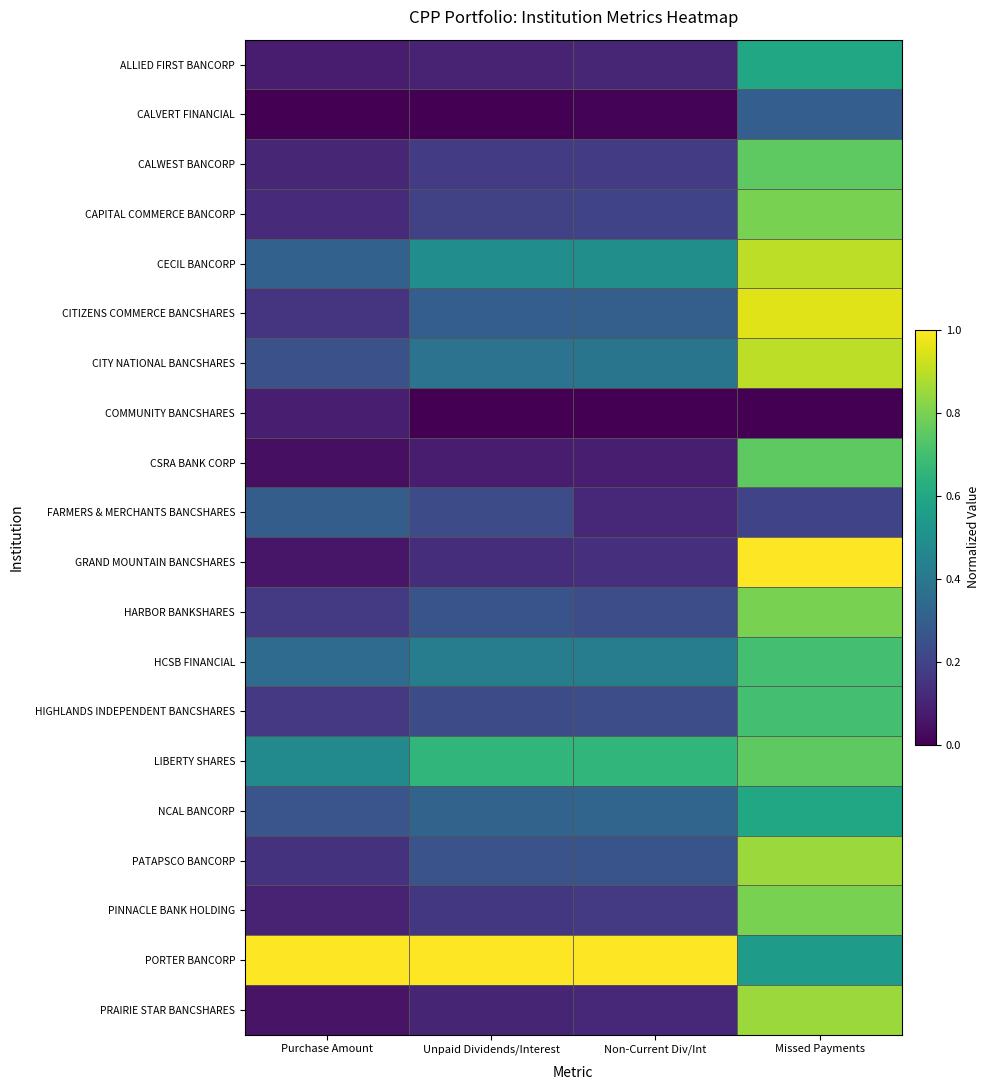

Reading left to right, transcribe all the data shown in this chart.

ALLIED FIRST BANCORP: Purchase Amount=0.1	Unpaid Dividends/Interest=0.1	Non-Current Div/Int=0.1	Missed Payments=0.6
CALVERT FINANCIAL: Purchase Amount=0.0	Unpaid Dividends/Interest=0.0	Non-Current Div/Int=0.0	Missed Payments=0.3
CALWEST BANCORP: Purchase Amount=0.1	Unpaid Dividends/Interest=0.2	Non-Current Div/Int=0.2	Missed Payments=0.8
CAPITAL COMMERCE BANCORP: Purchase Amount=0.1	Unpaid Dividends/Interest=0.2	Non-Current Div/Int=0.2	Missed Payments=0.8
CECIL BANCORP: Purchase Amount=0.3	Unpaid Dividends/Interest=0.5	Non-Current Div/Int=0.5	Missed Payments=0.9
CITIZENS COMMERCE BANCSHARES: Purchase Amount=0.2	Unpaid Dividends/Interest=0.3	Non-Current Div/Int=0.3	Missed Payments=0.9
CITY NATIONAL BANCSHARES: Purchase Amount=0.2	Unpaid Dividends/Interest=0.4	Non-Current Div/Int=0.4	Missed Payments=0.9
COMMUNITY BANCSHARES: Purchase Amount=0.1	Unpaid Dividends/Interest=0.0	Non-Current Div/Int=0.0	Missed Payments=0.0
CSRA BANK CORP: Purchase Amount=0.0	Unpaid Dividends/Interest=0.1	Non-Current Div/Int=0.1	Missed Payments=0.8
FARMERS & MERCHANTS BANCSHARES: Purchase Amount=0.3	Unpaid Dividends/Interest=0.2	Non-Current Div/Int=0.1	Missed Payments=0.2
GRAND MOUNTAIN BANCSHARES: Purchase Amount=0.1	Unpaid Dividends/Interest=0.1	Non-Current Div/Int=0.1	Missed Payments=1.0
HARBOR BANKSHARES: Purchase Amount=0.2	Unpaid Dividends/Interest=0.3	Non-Current Div/Int=0.2	Missed Payments=0.8
HCSB FINANCIAL: Purchase Amount=0.3	Unpaid Dividends/Interest=0.4	Non-Current Div/Int=0.4	Missed Payments=0.7
HIGHLANDS INDEPENDENT BANCSHARES: Purchase Amount=0.2	Unpaid Dividends/Interest=0.2	Non-Current Div/Int=0.2	Missed Payments=0.7
LIBERTY SHARES: Purchase Amount=0.5	Unpaid Dividends/Interest=0.7	Non-Current Div/Int=0.7	Missed Payments=0.8
NCAL BANCORP: Purchase Amount=0.3	Unpaid Dividends/Interest=0.3	Non-Current Div/Int=0.3	Missed Payments=0.6
PATAPSCO BANCORP: Purchase Amount=0.1	Unpaid Dividends/Interest=0.3	Non-Current Div/Int=0.3	Missed Payments=0.8
PINNACLE BANK HOLDING: Purchase Amount=0.1	Unpaid Dividends/Interest=0.2	Non-Current Div/Int=0.2	Missed Payments=0.8
PORTER BANCORP: Purchase Amount=1.0	Unpaid Dividends/Interest=1.0	Non-Current Div/Int=1.0	Missed Payments=0.6
PRAIRIE STAR BANCSHARES: Purchase Amount=0.1	Unpaid Dividends/Interest=0.1	Non-Current Div/Int=0.1	Missed Payments=0.8